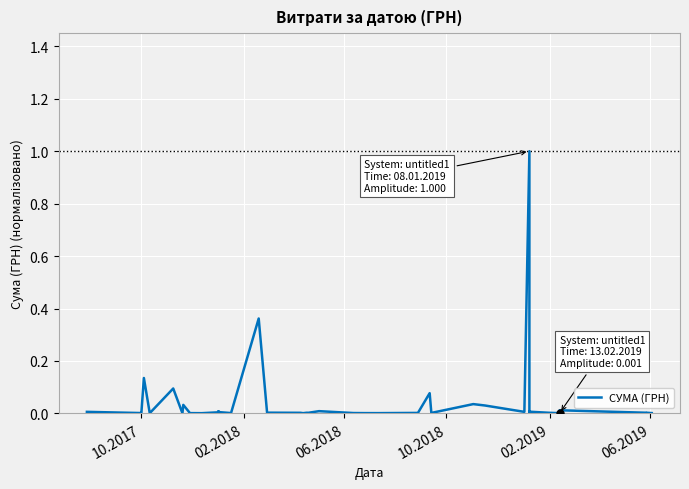

What is the greatest value displayed?

1.0